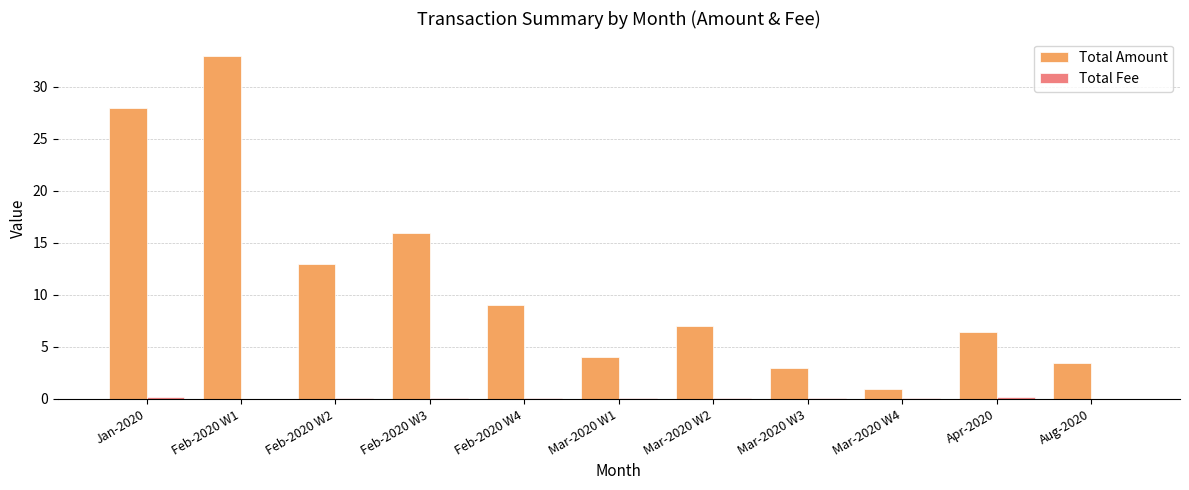

Which series has the largest total across all categories?

Total Amount